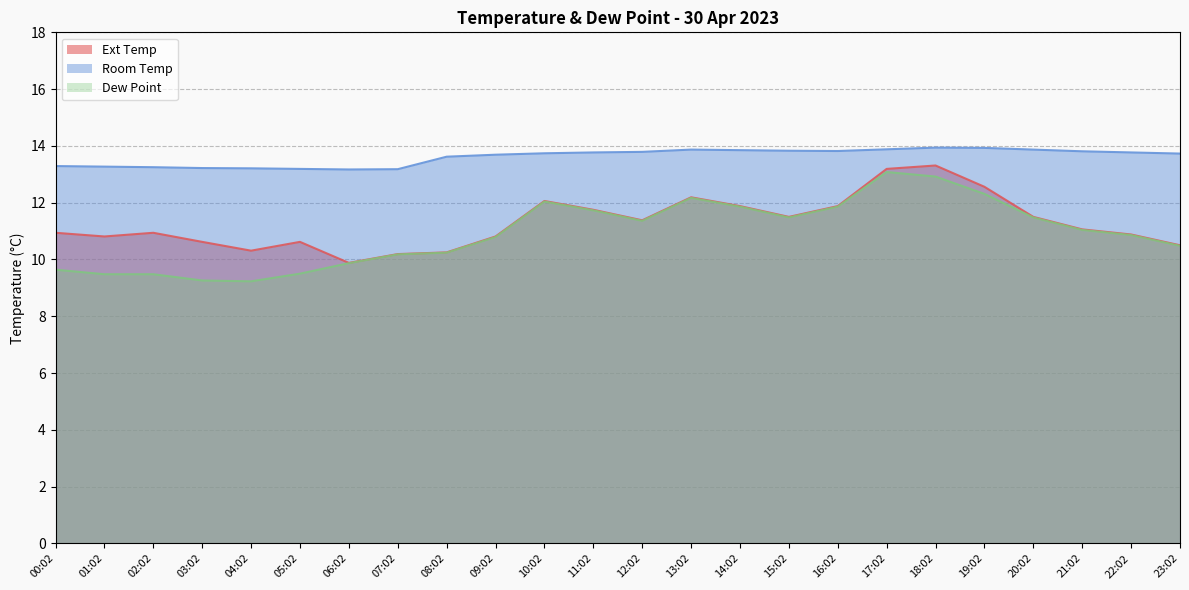

Reading left to right, transcribe all the data shown in this chart.

Ext Temp: 10.9	10.8	10.9	10.6	10.3	10.6	9.9	10.2	10.2	10.8	12.1	11.8	11.4	12.2	11.9	11.5	11.9	13.2	13.3	12.6	11.5	11.1	10.9	10.5
Room Temp: 13.3	13.3	13.2	13.2	13.2	13.2	13.2	13.2	13.6	13.7	13.7	13.8	13.8	13.9	13.8	13.8	13.8	13.9	13.9	13.9	13.9	13.8	13.8	13.7
Dew Point: 9.6	9.5	9.5	9.3	9.2	9.5	9.9	10.2	10.2	10.8	12.0	11.7	11.4	12.2	11.9	11.5	11.9	13.1	12.9	12.3	11.5	11.0	10.9	10.5